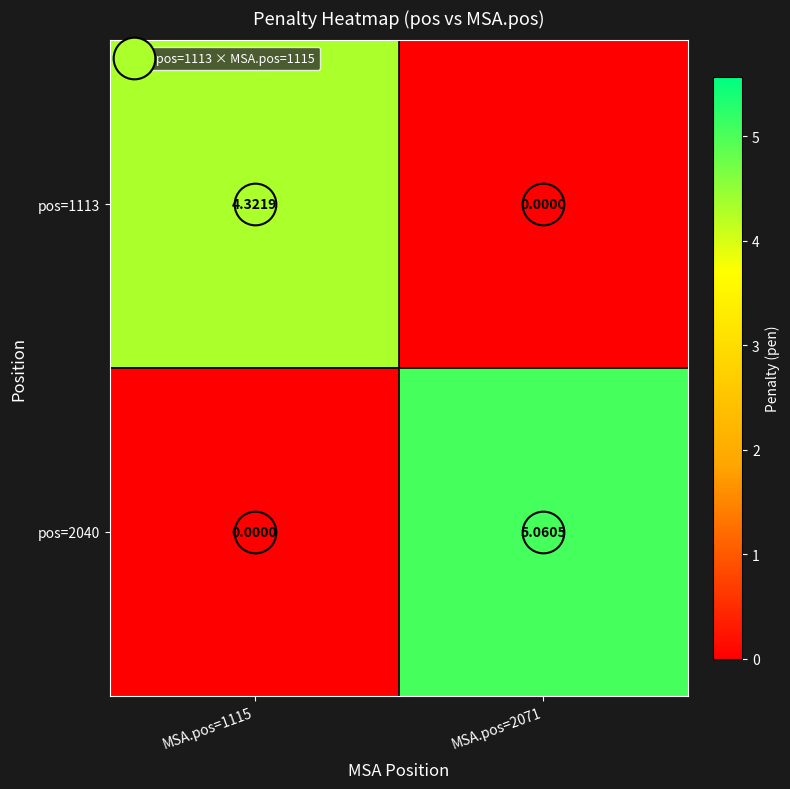

Is the value of pos=2040 at MSA.pos=2071 greater than the value of pos=1113 at MSA.pos=1115?

Yes